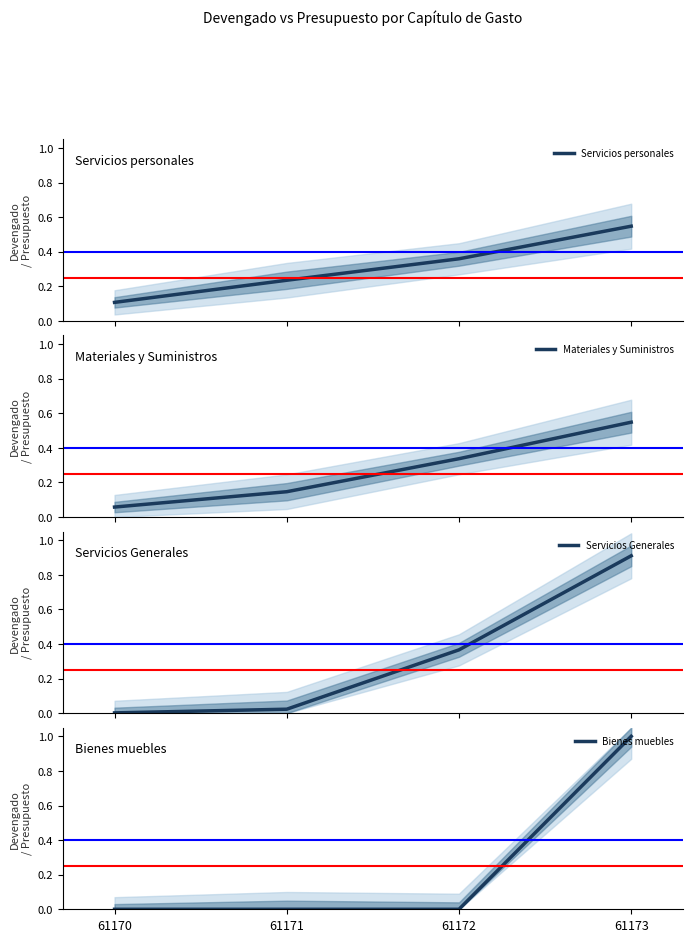

How many lines are shown in the chart?

4